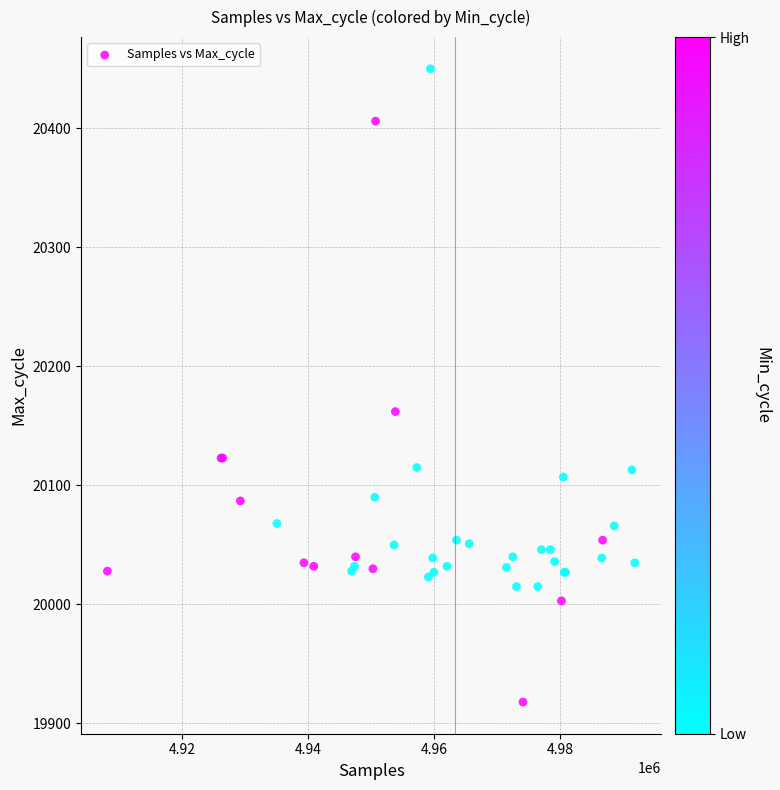

What Y value in the scatter plot is closest to 20184?

20162